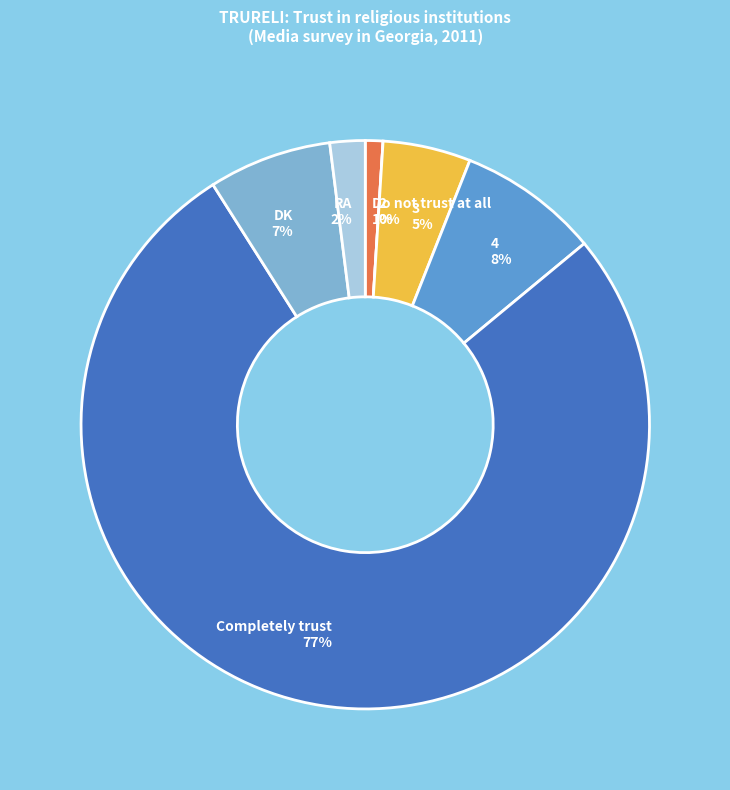

What percentage is the Do not trust at all slice, to the nearest percent?

1%